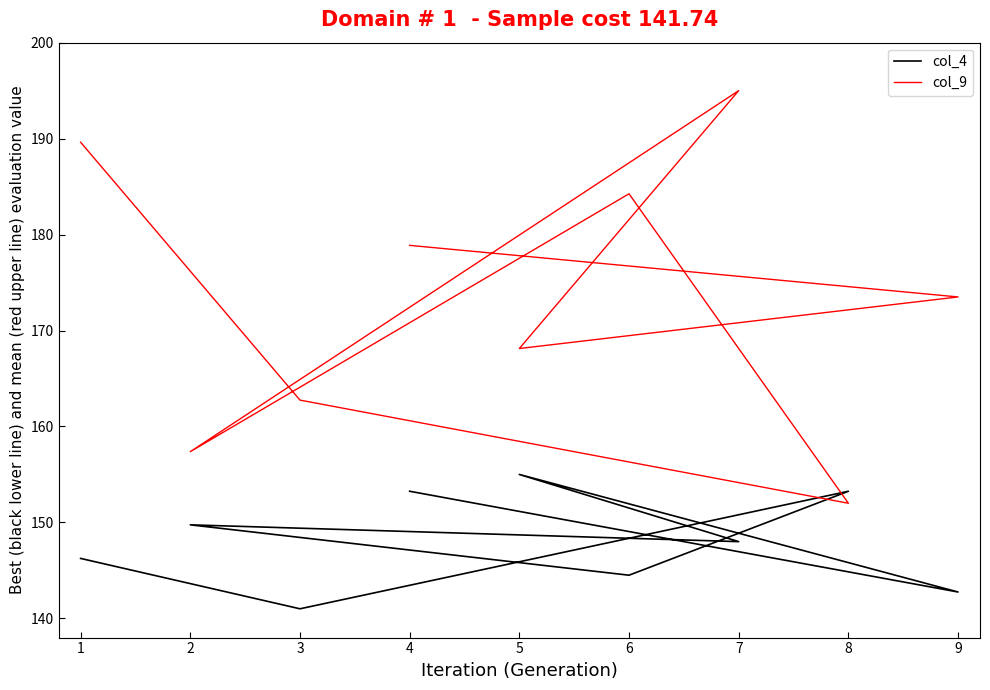

Does the chart have visible grid lines?

No